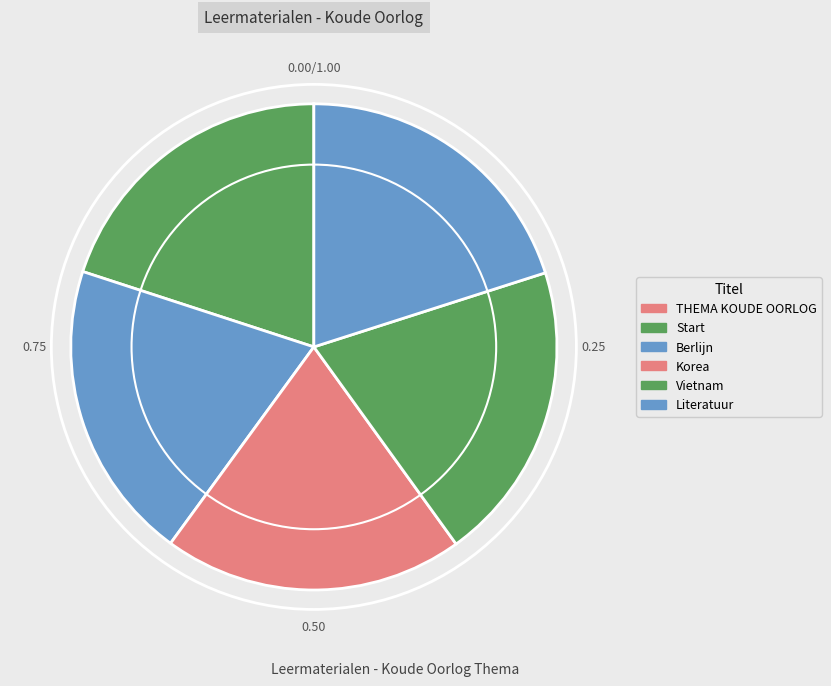

How many segments does this pie chart have?

6